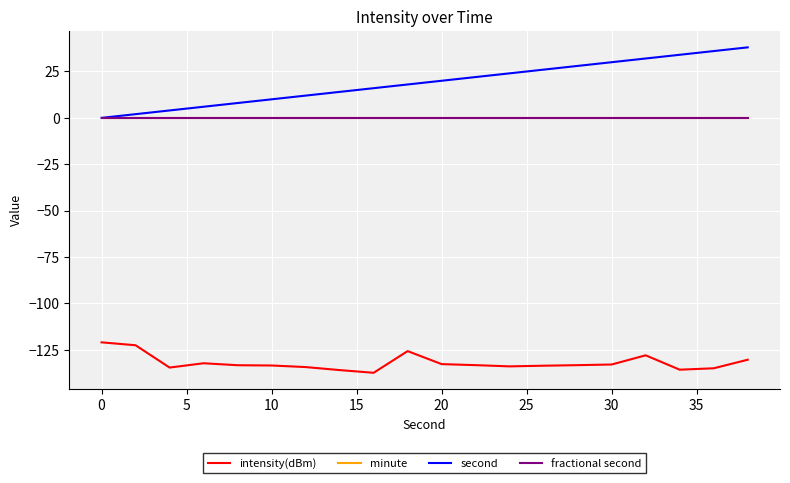

What is the value of the intensity(dBm) point at the 4th from the left?

-132.2